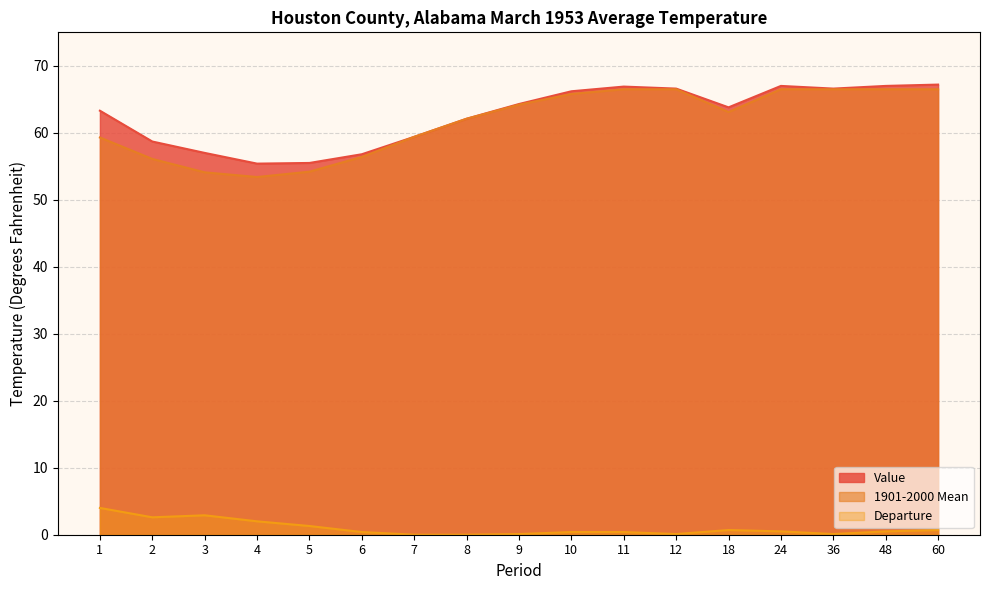

True or false: 1901-2000 Mean and Departure cross at least once.

False